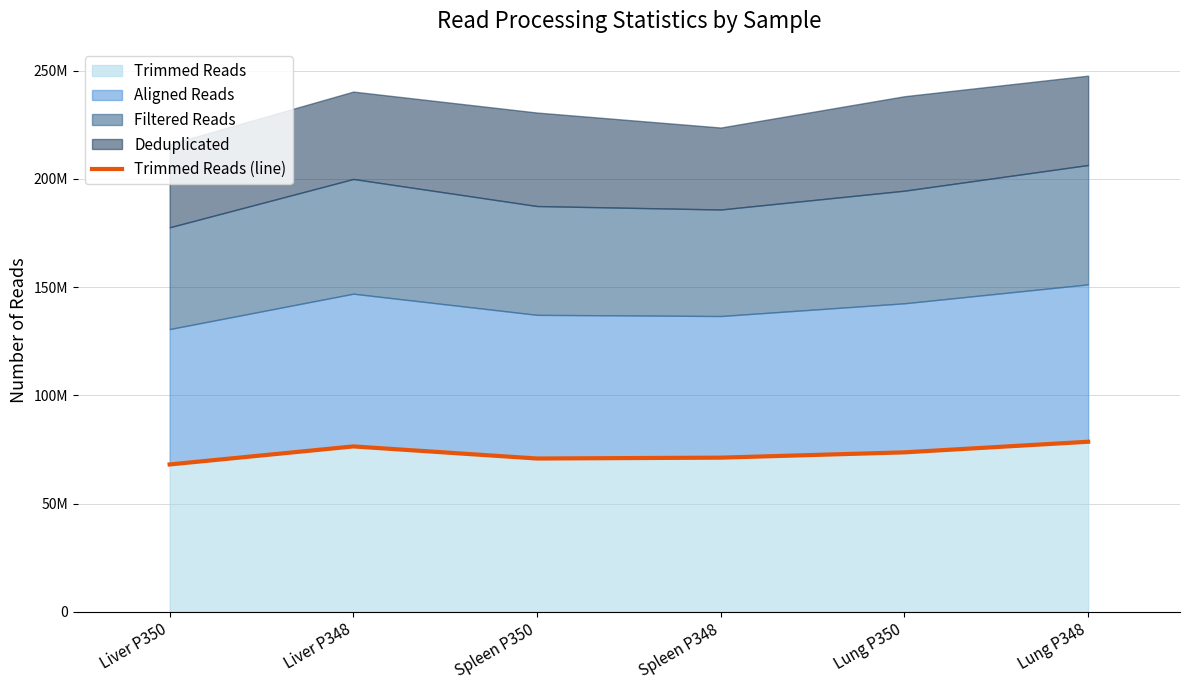

What is the minimum value shown in the chart?

68070830